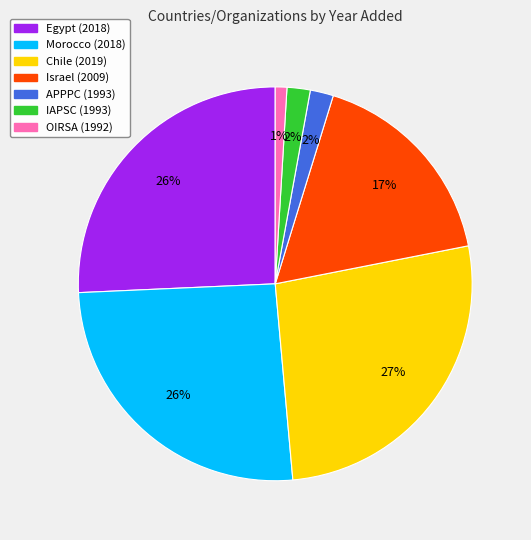

Do IAPSC and Israel together represent more than half of the pie?

No